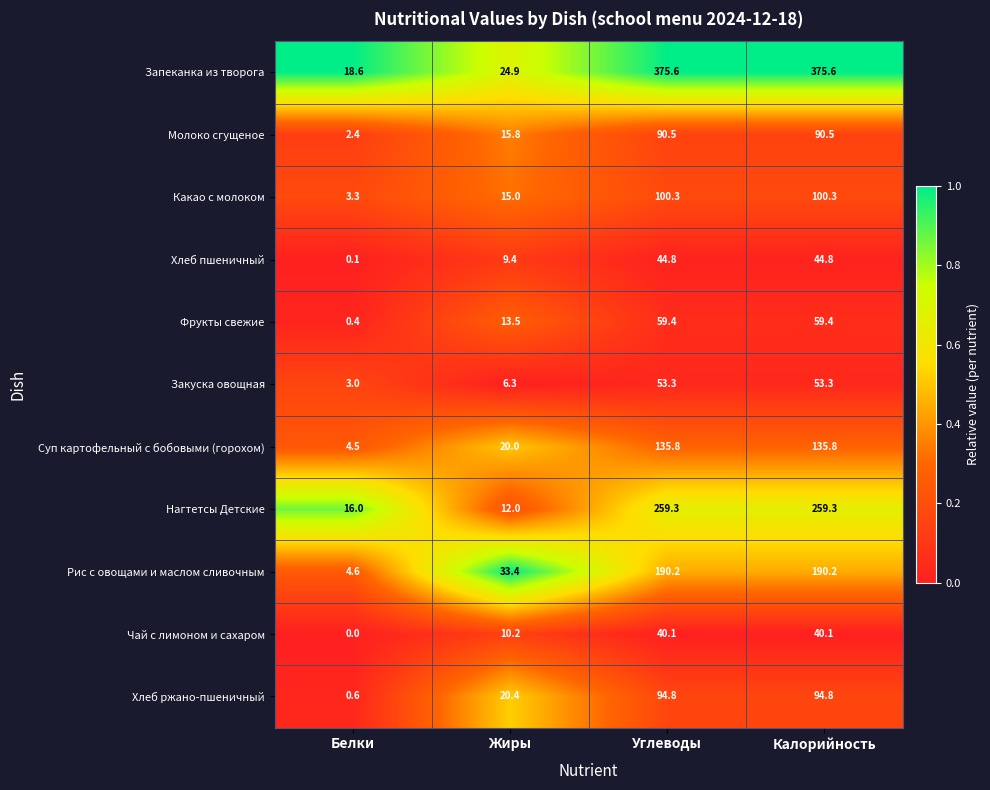

True or false: Рис с овощами и маслом сливочным has a value of 33.4 at Жиры.

True